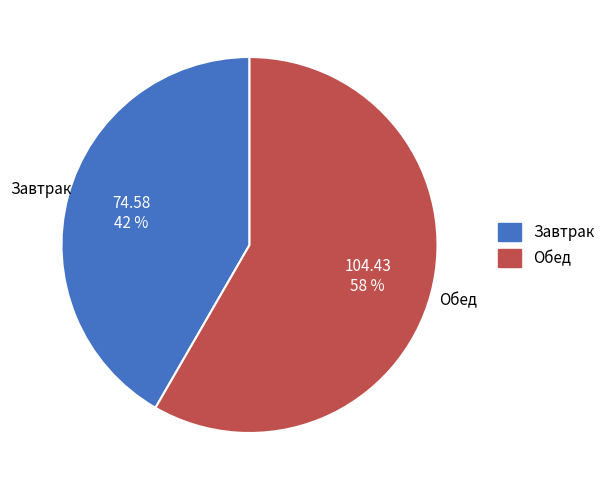

Count the number of slices in the pie.

2